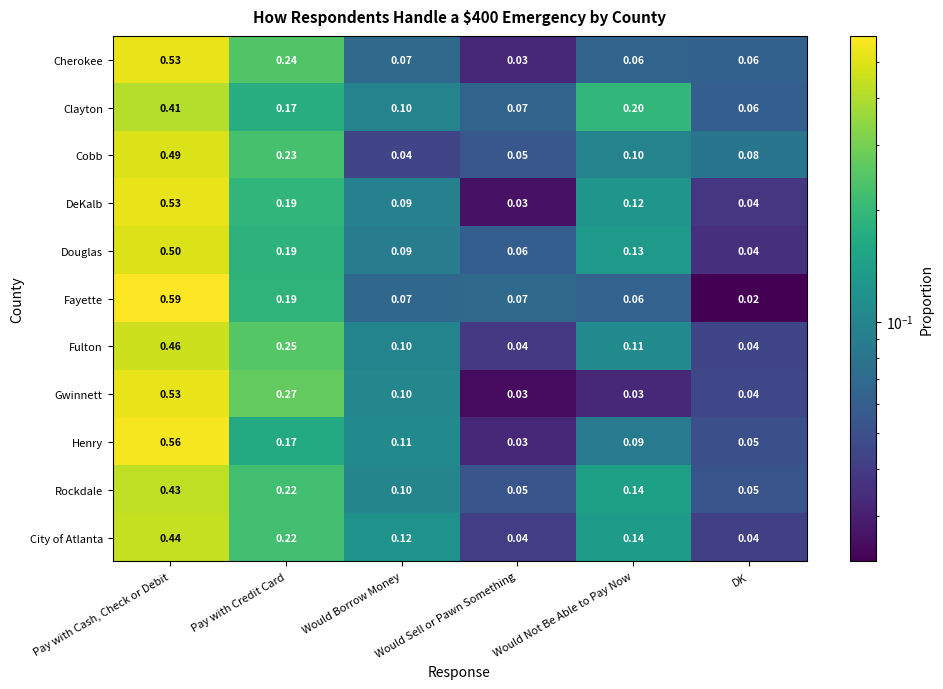

Which series has the largest range (max minus min)?

Fayette